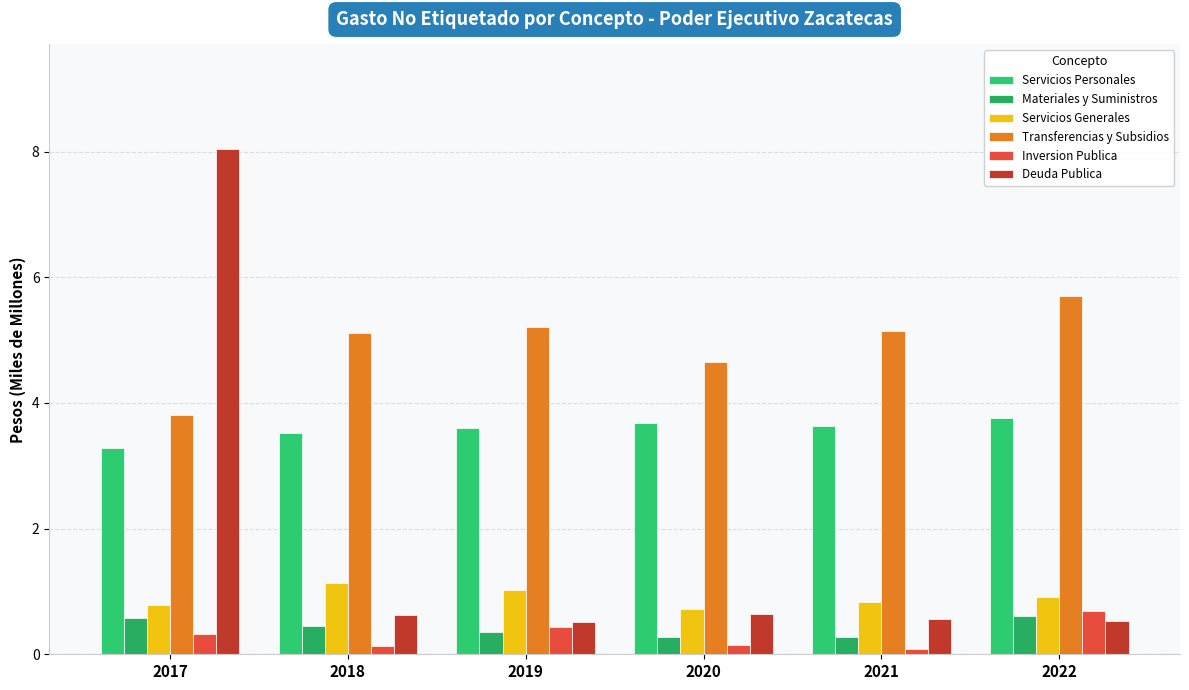

Where is Deuda Publica nearest to the value 4?

2020